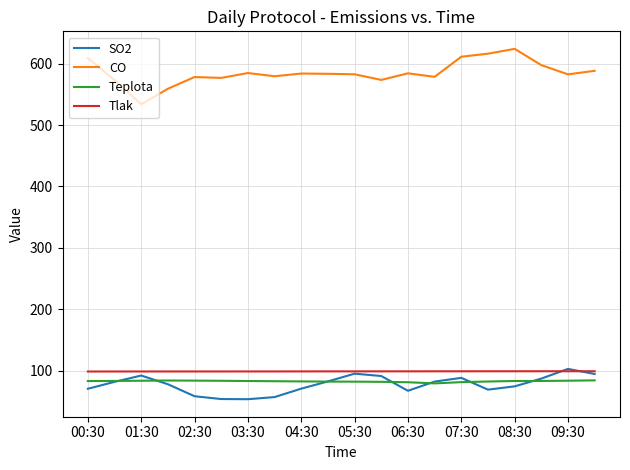

True or false: SO2 and Teplota intersect in this chart.

True